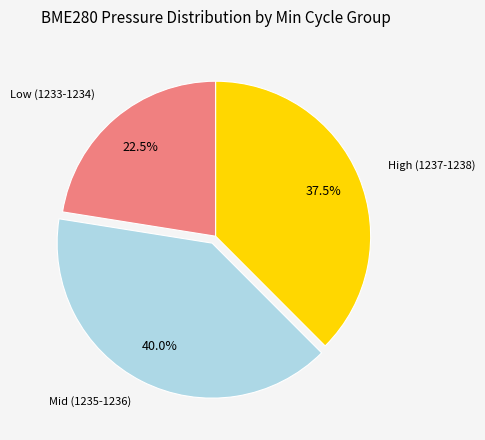

Is there a majority slice in this chart?

No